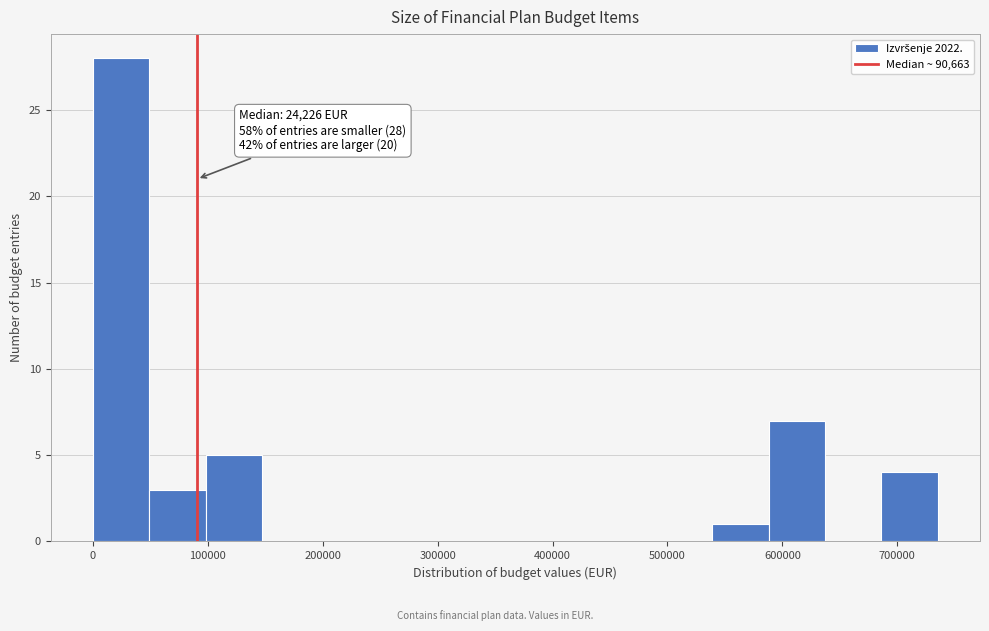

Which range on the x-axis has the tallest bar?

0 to 50000